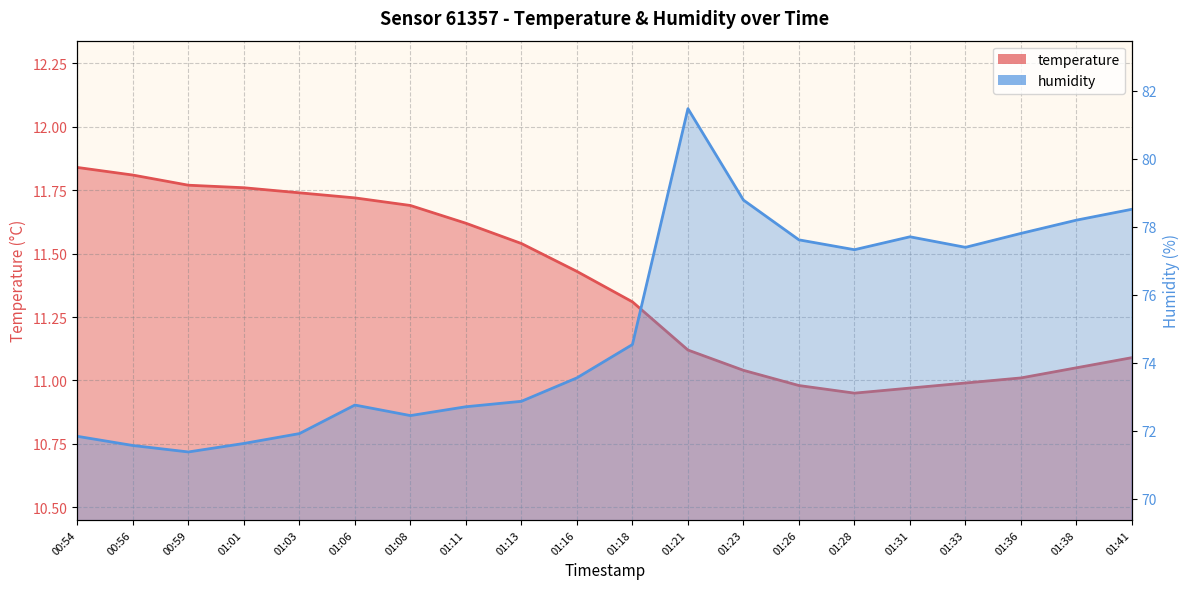

Where is the first local minimum for temperature?

01:28